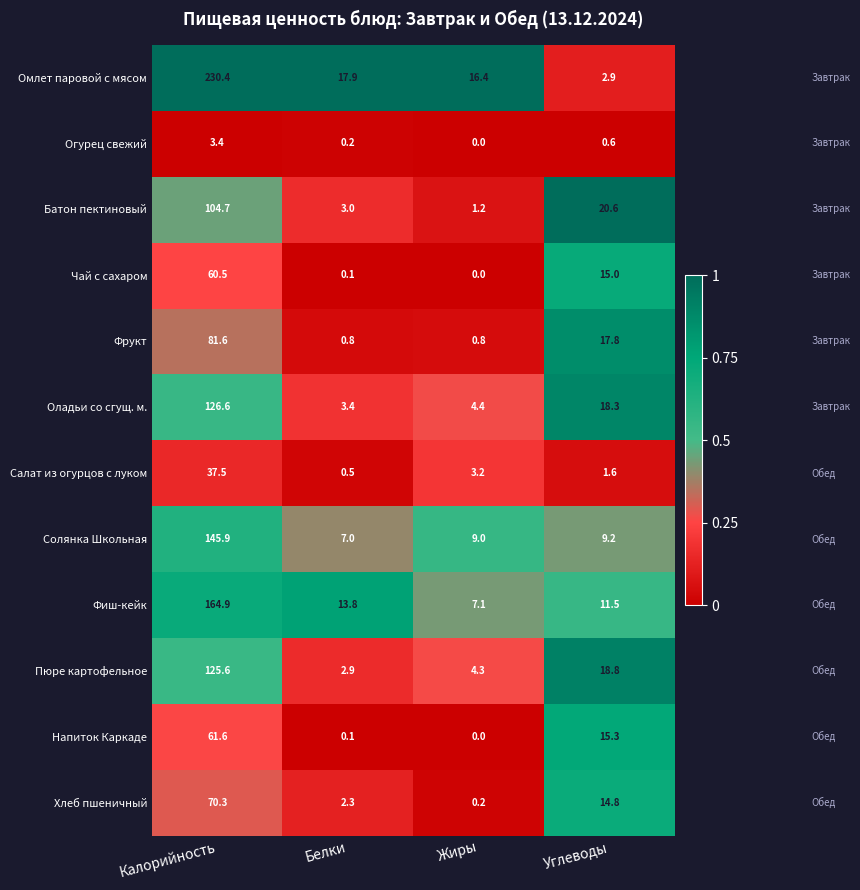

What is the difference between the maximum and minimum values in the Оладьи со сгущ. м. series?

123.2